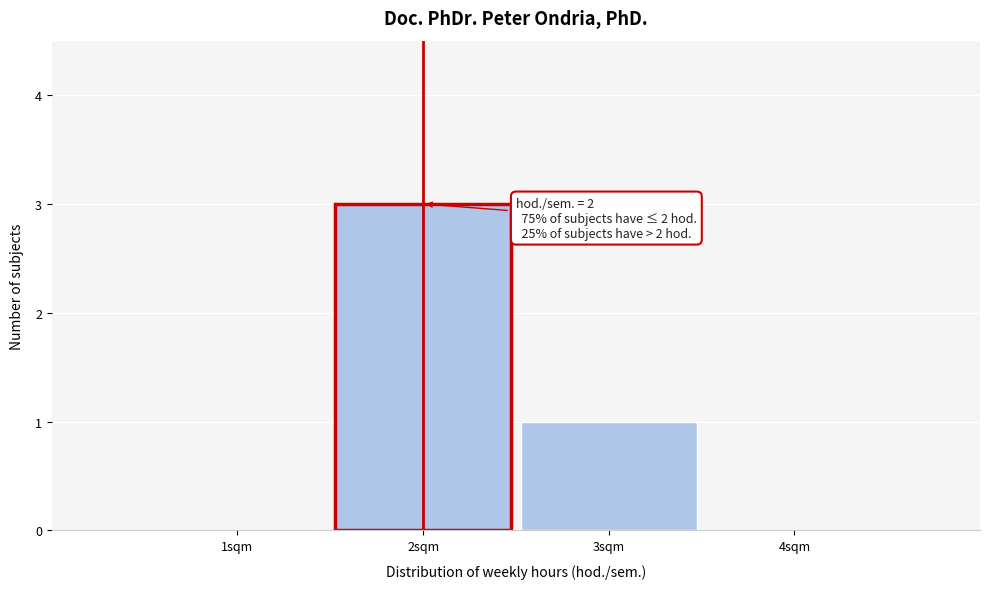

Reading left to right, extract all data points from this chart.

1sqm=0	2sqm=3	3sqm=1	4sqm=0